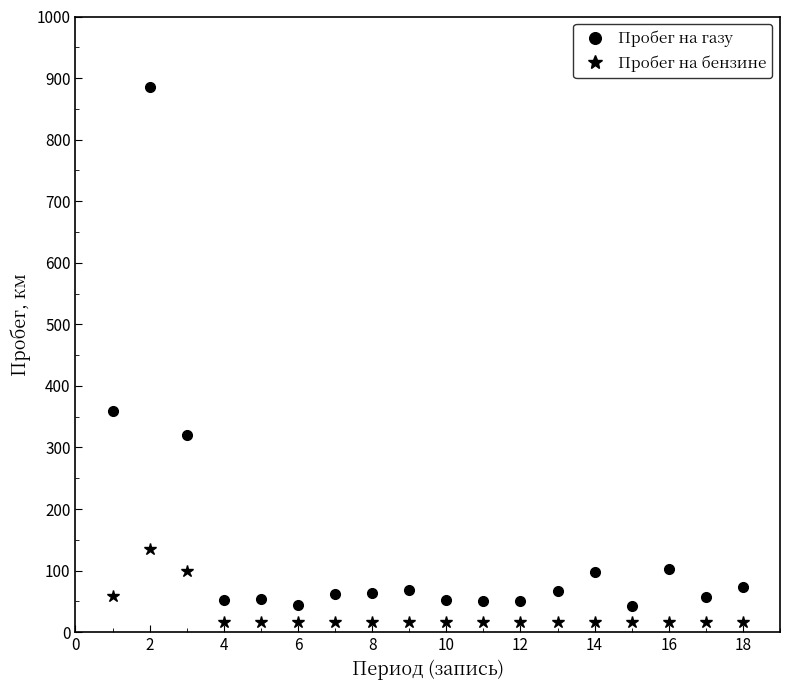

What is the value of the Пробег на газу point at the 7th from the left?

62